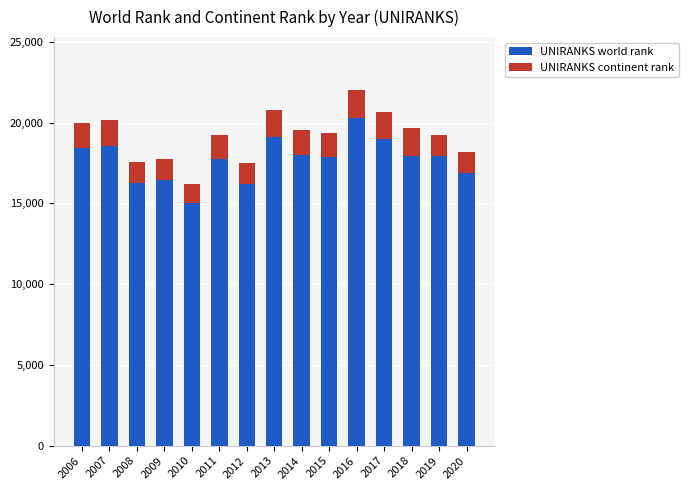

What is the total value across all series at 2014?

19533